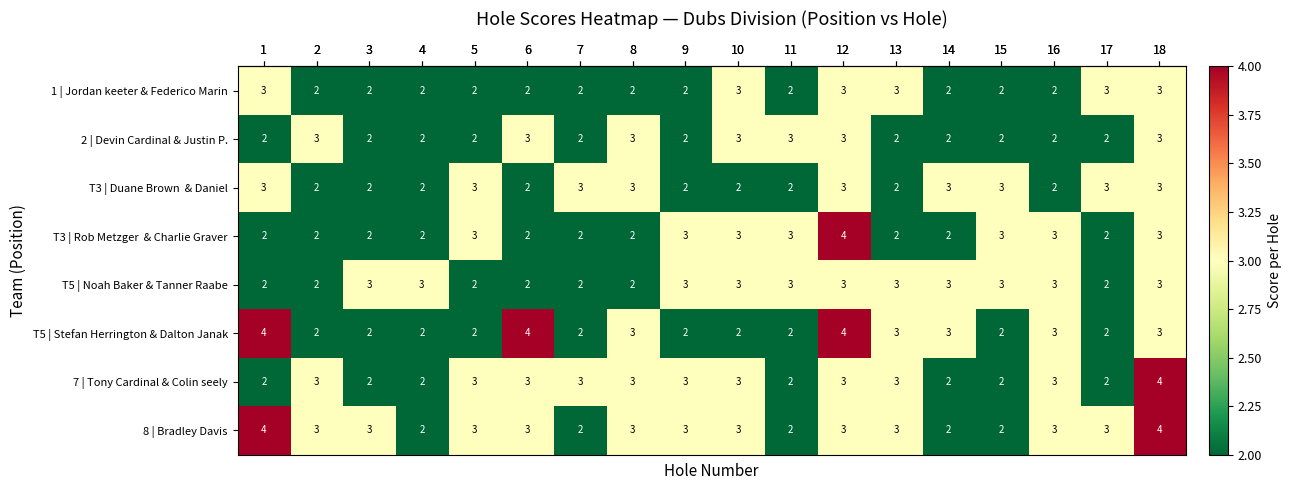

Read the 7 | Tony Cardinal & Colin seely value at 5.

3